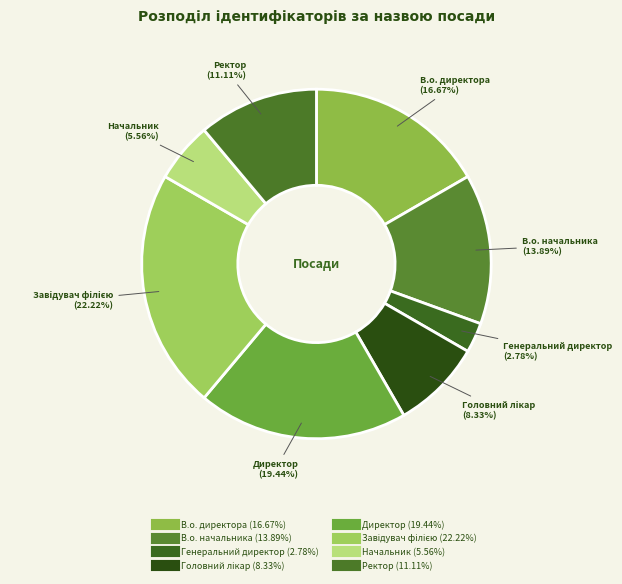

What is the largest slice in the pie chart?

Завідувач філією